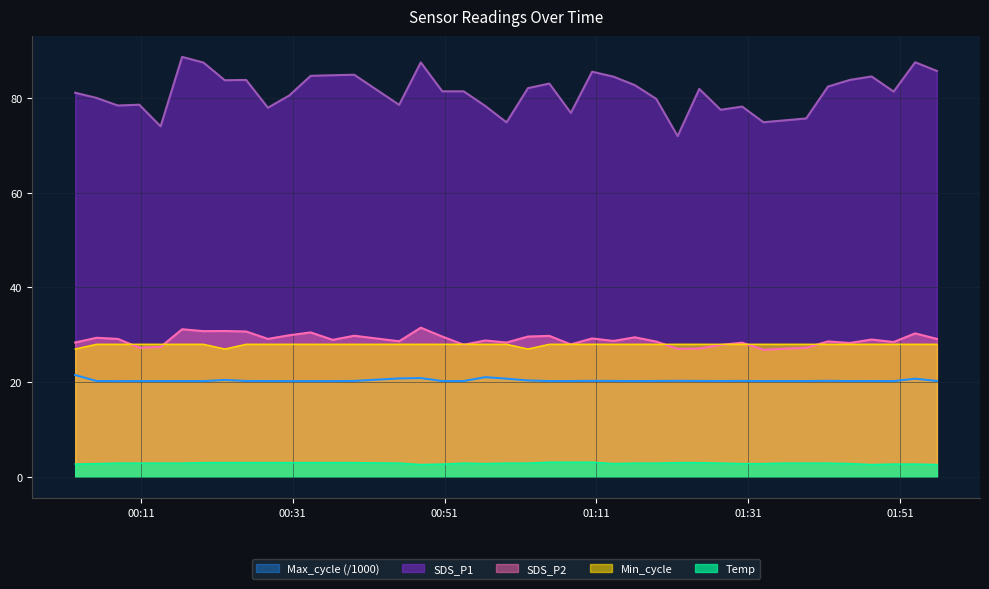

Which series has the largest total across all categories?

SDS_P1